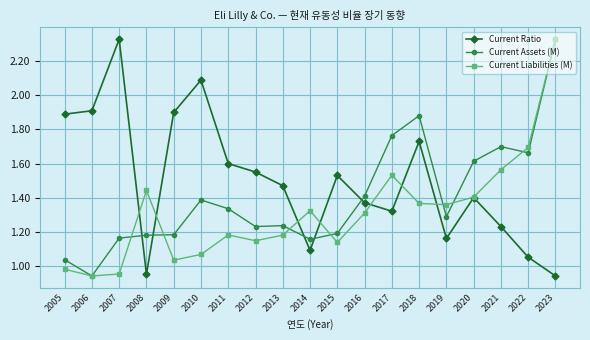

The value of Current Assets (M) at 2012 is 1.2. True or false?

True